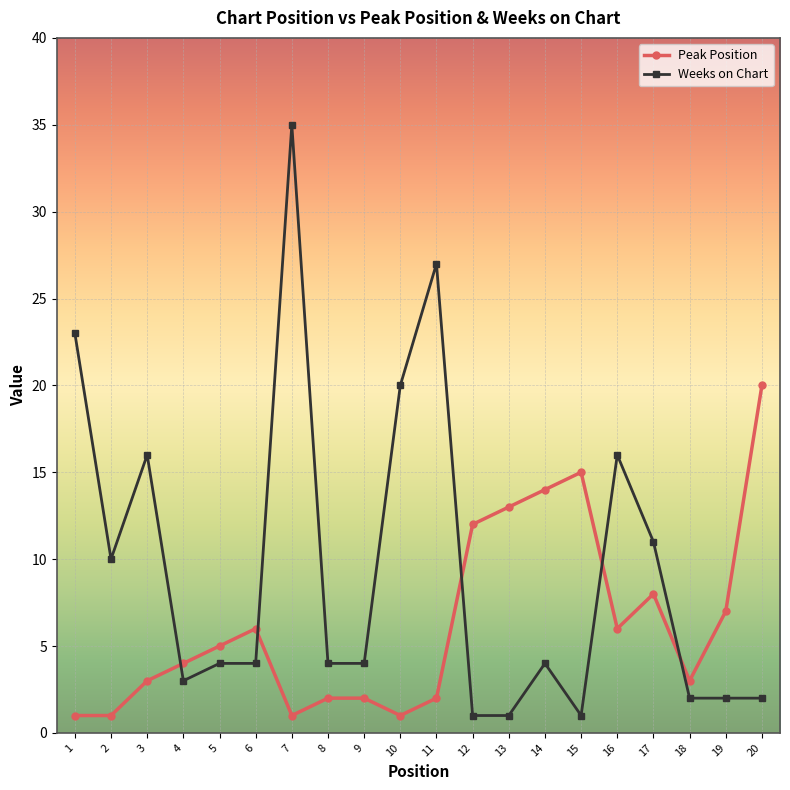

Where is the first local maximum for Weeks on Chart?

3